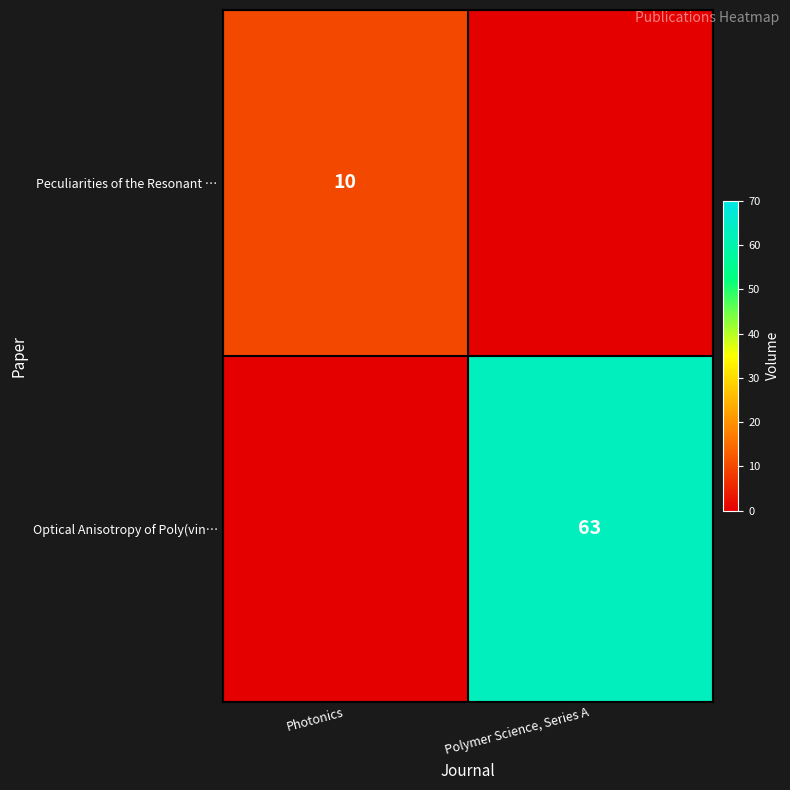

The value of Optical Anisotropy of Poly(vin… at Polymer Science, Series A is 92. True or false?

False